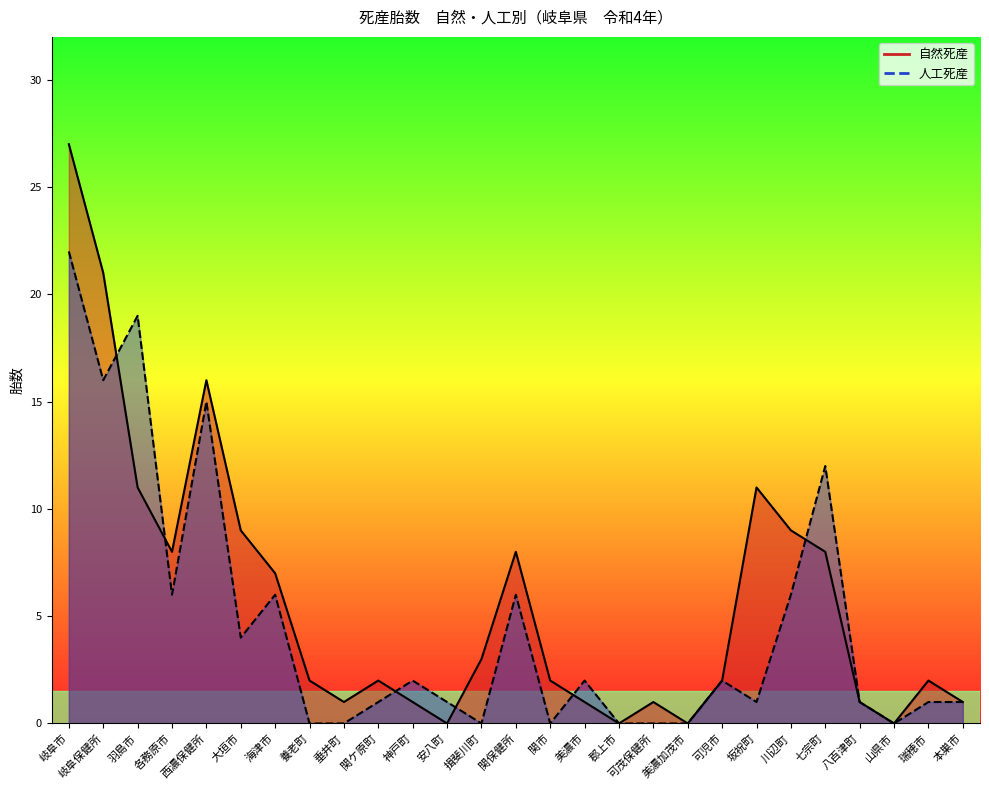

What is the difference between the 自然死産 values at 岐阜市 and 垂井町?

26